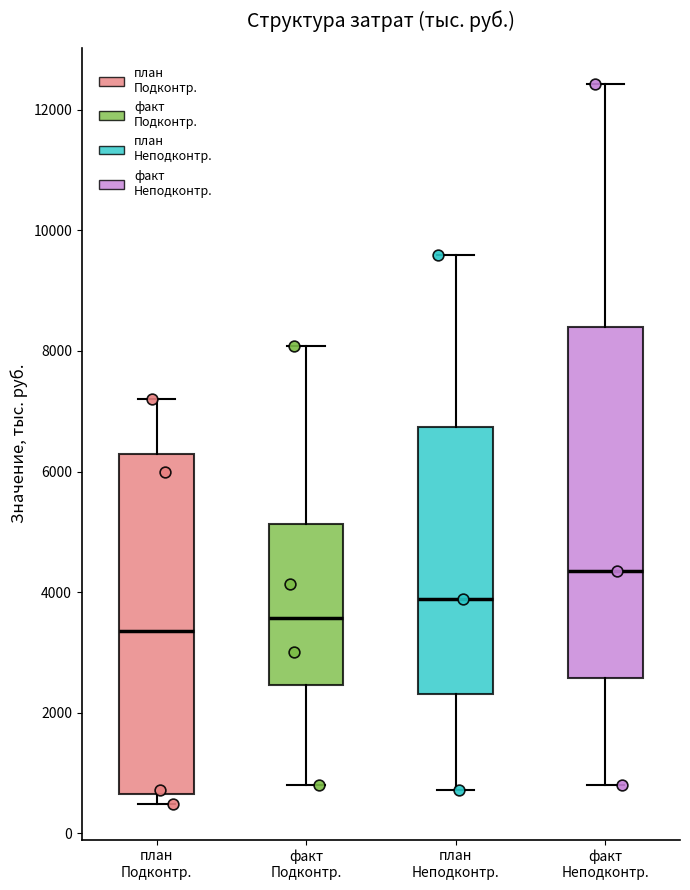

Reading left to right, transcribe this box plot: for each box, give where its median line is, the range the box spans, and where its two whiskers end, as read against the y-axis. The values are not printed on the chart, so give them approximately, as read against the axis.

план Подконтр.: median 3400, box 600 to 6200, whiskers 400 to 7200
факт Подконтр.: median 3600, box 2400 to 5200, whiskers 800 to 8000
план Неподконтр.: median 3800, box 2400 to 6800, whiskers 800 to 9600
факт Неподконтр.: median 4400, box 2600 to 8400, whiskers 800 to 12400